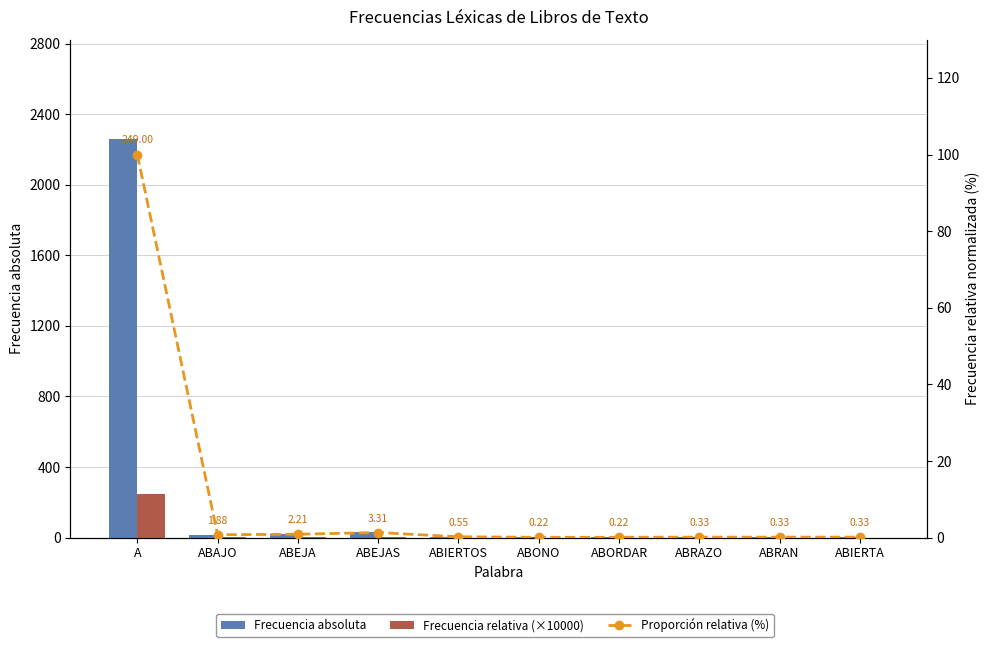

The value of Frecuencia absoluta at ABORDAR is 2.0. True or false?

True